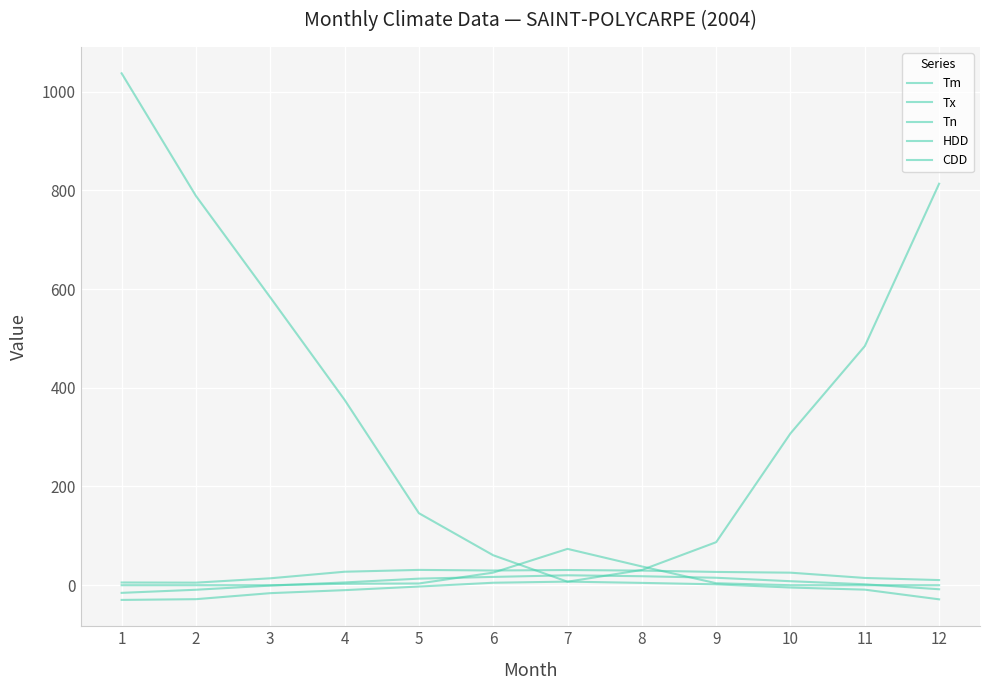

Does the chart have visible grid lines?

Yes